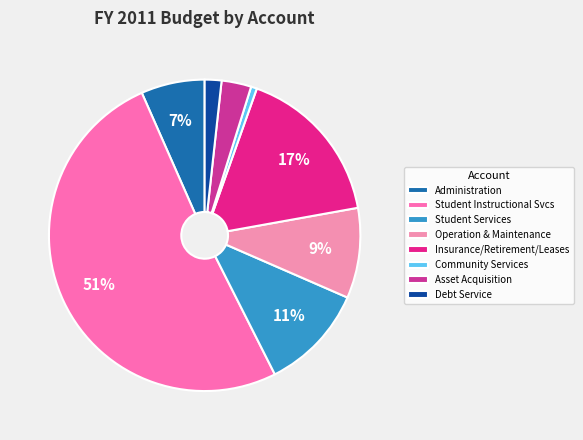

How many segments does this pie chart have?

8